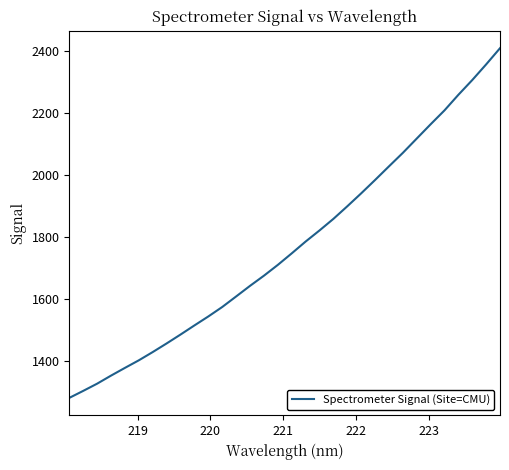

How many lines are shown in the chart?

1